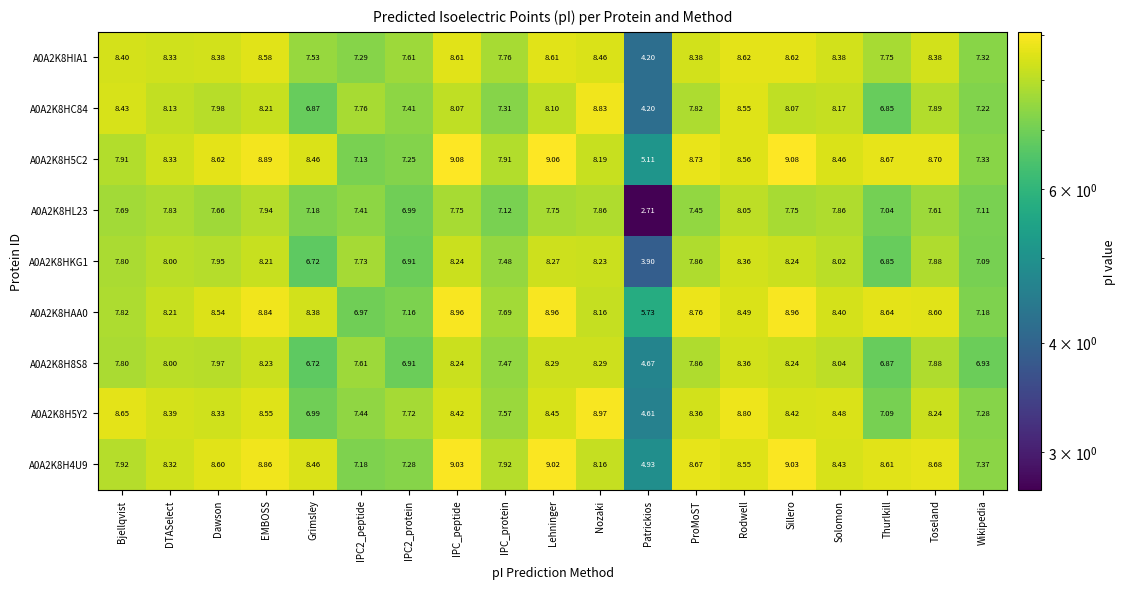

At which category is the sum across all series the highest?

Lehninger